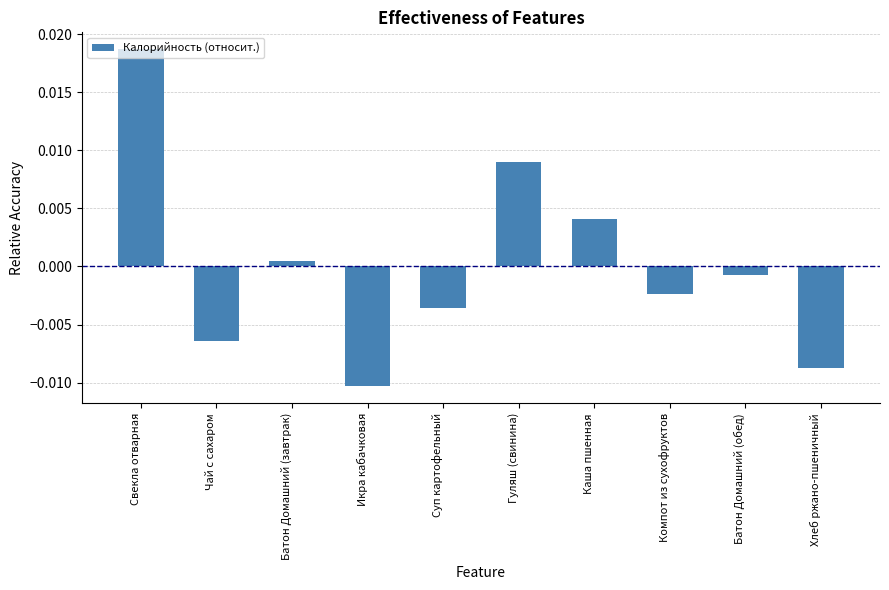

Where is the data nearest to the value 0?

Батон Домашний (завтрак)